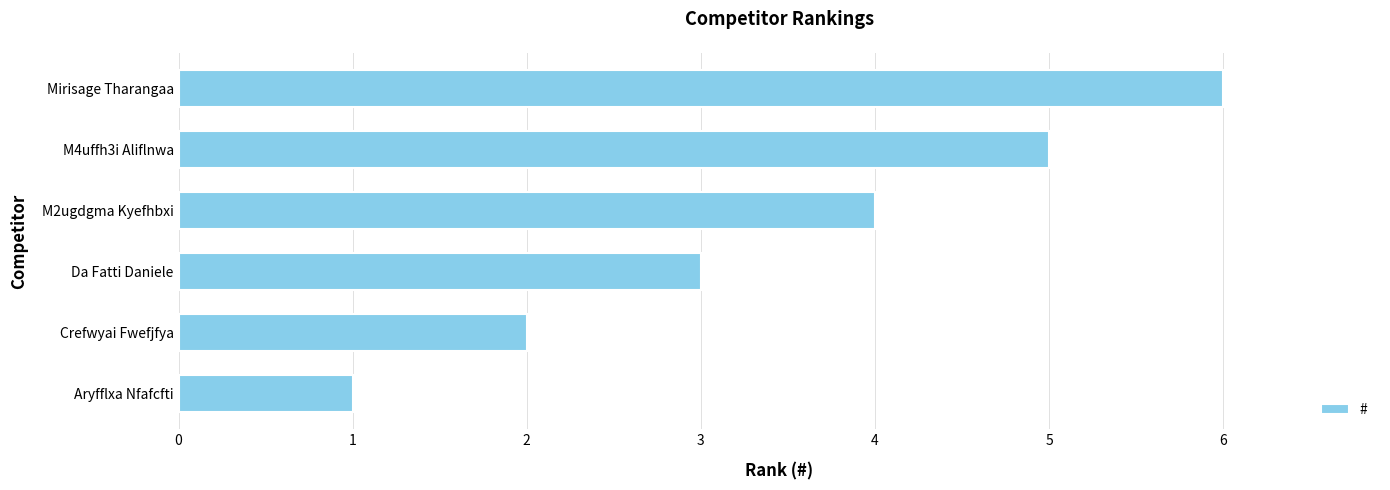

What is the sum of all values?

21